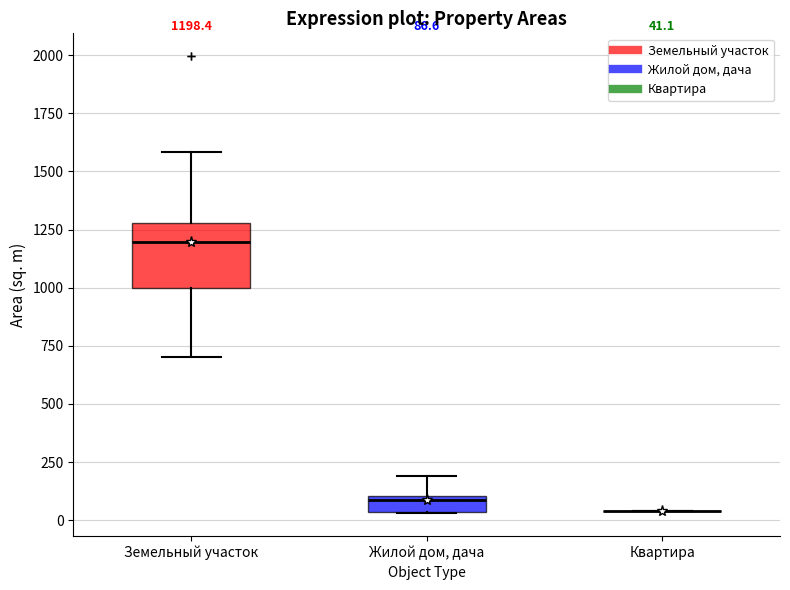

Which box is the tallest, from its lower edge to its upper edge?

Земельный участок